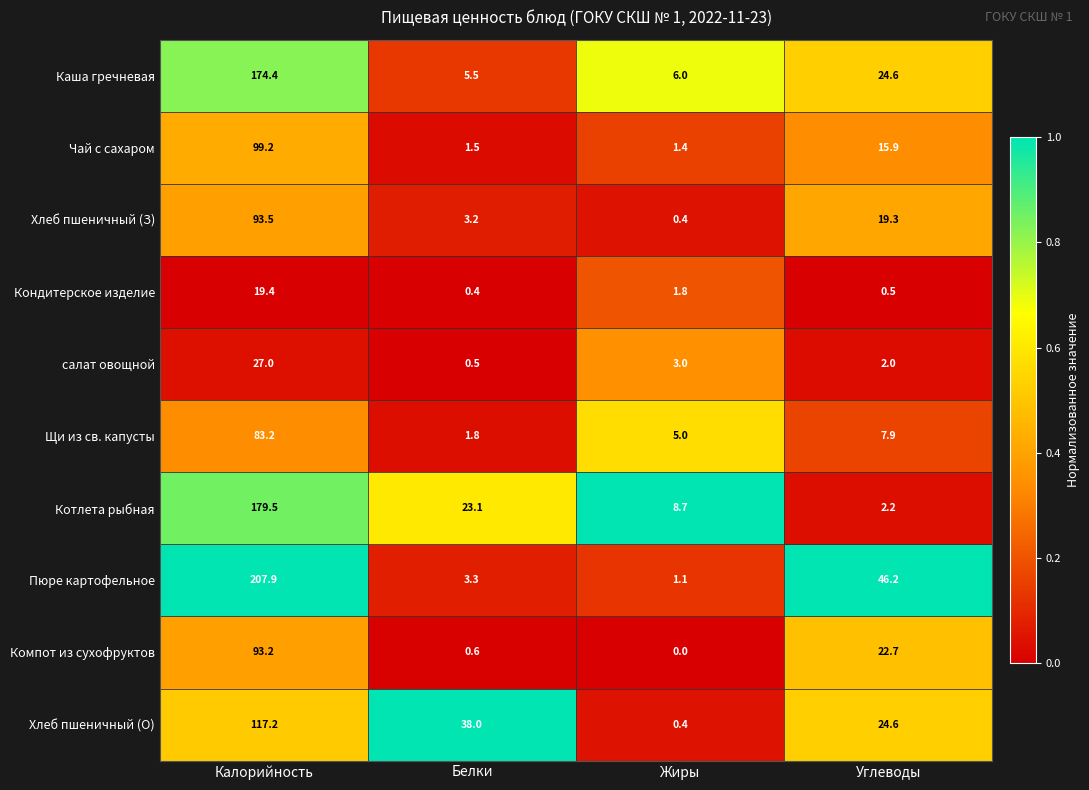

What is the sum of all Чай с сахаром values?

118.0